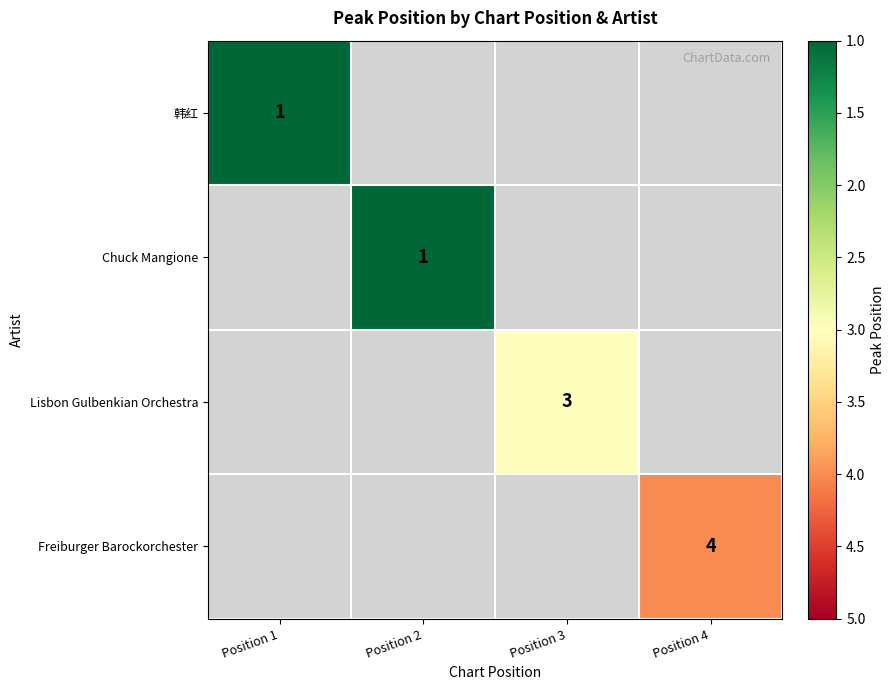

True or false: Freiburger Barockorchester has a value of 1 at Position 4.

False